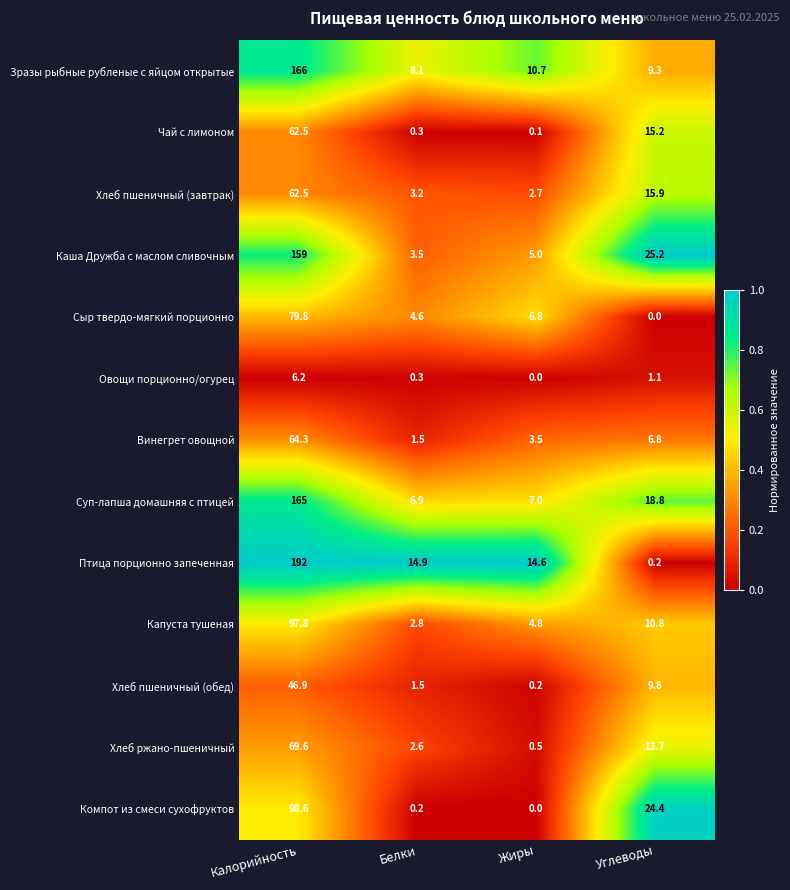

List the labels in order of Винегрет овощной value, largest first.

Калорийность, Углеводы, Жиры, Белки